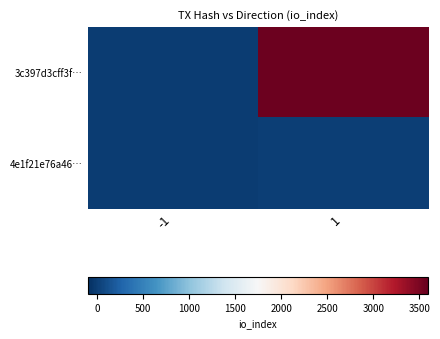

At how many categories does at least one series exceed 1801?

1